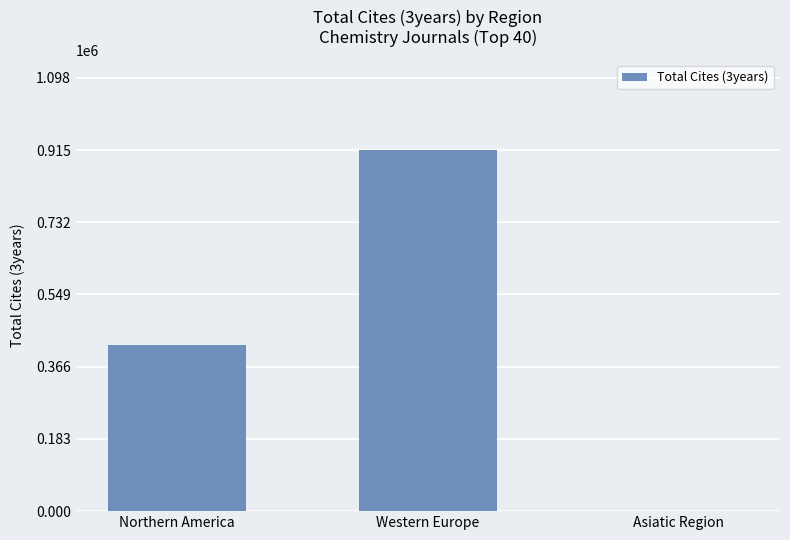

At which category does the chart reach its peak across all series?

Western Europe